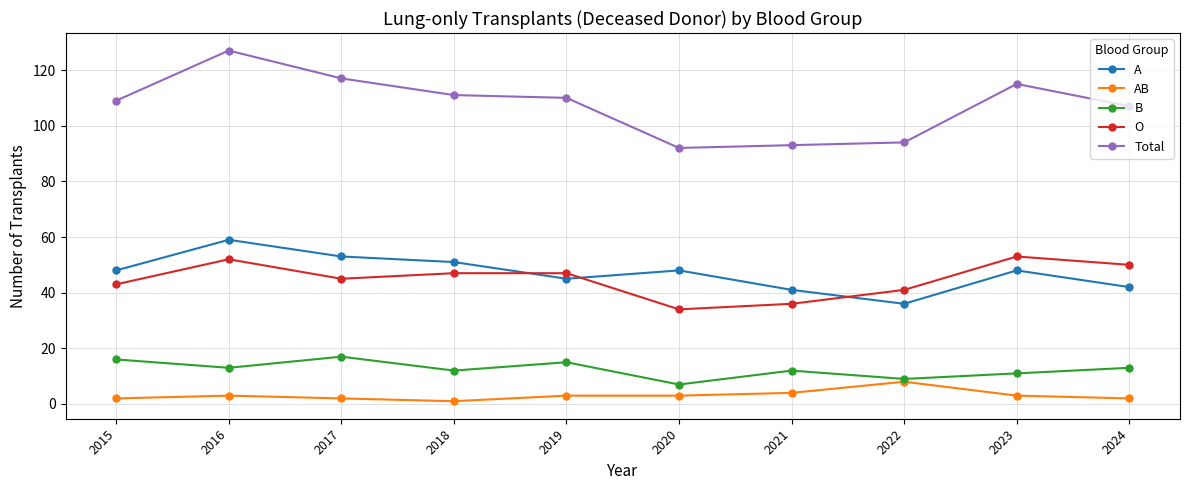

What is the minimum value for A?

36